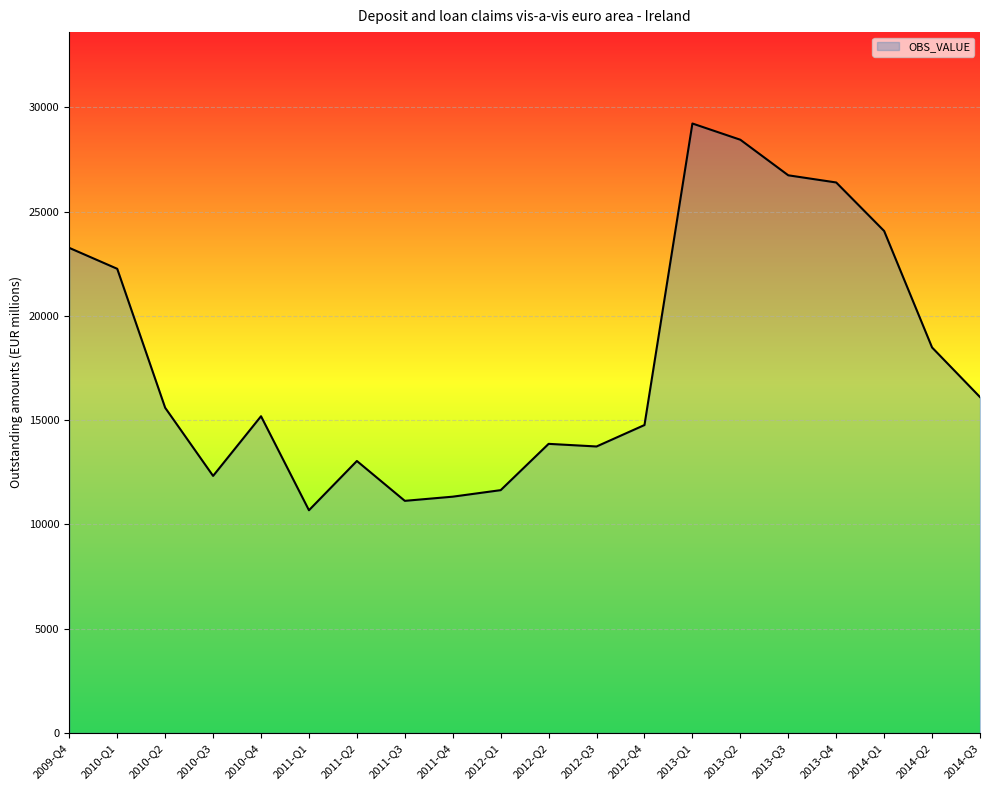

Reading left to right, extract all data points from this chart.

23263	22260	15594	12324	15187	10677	13040	11128	11328	11641	13862	13736	14765	29230	28451	26745	26401	24074	18485	16106